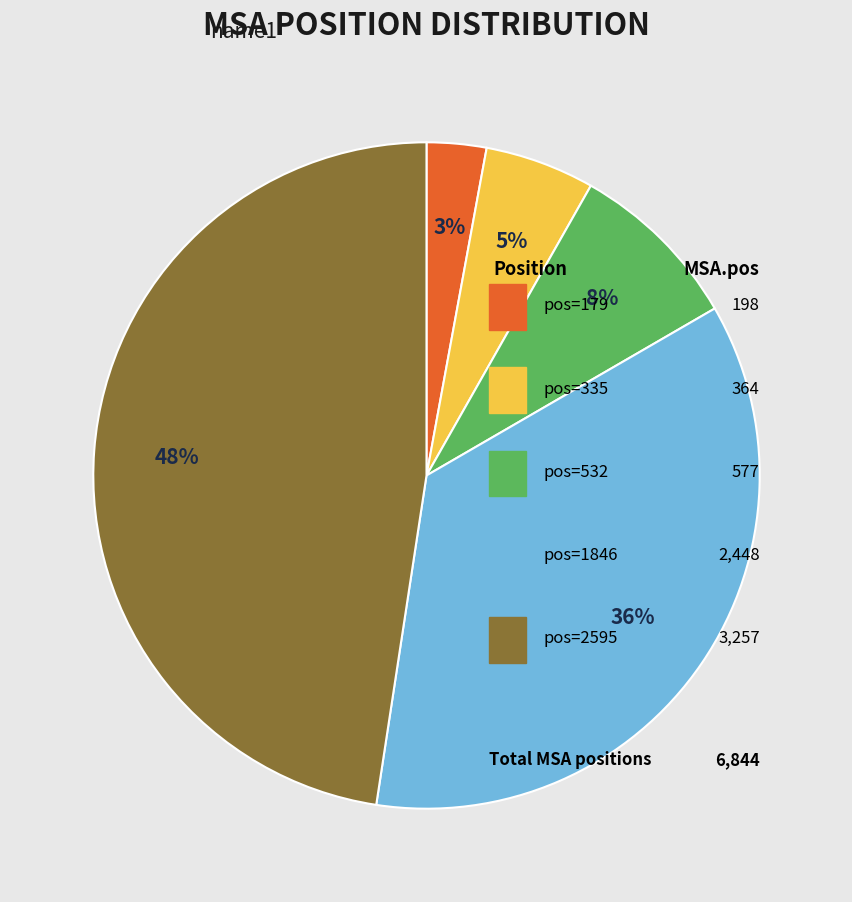

What percentage do pos=335 and pos=2595 together represent?

52.9%